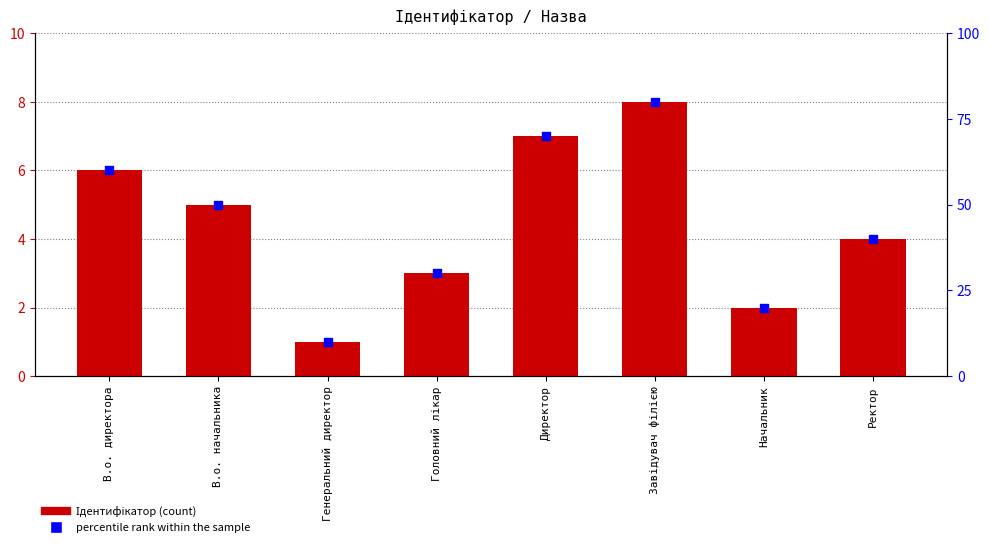

Which series has the largest total across all categories?

percentile rank within the sample